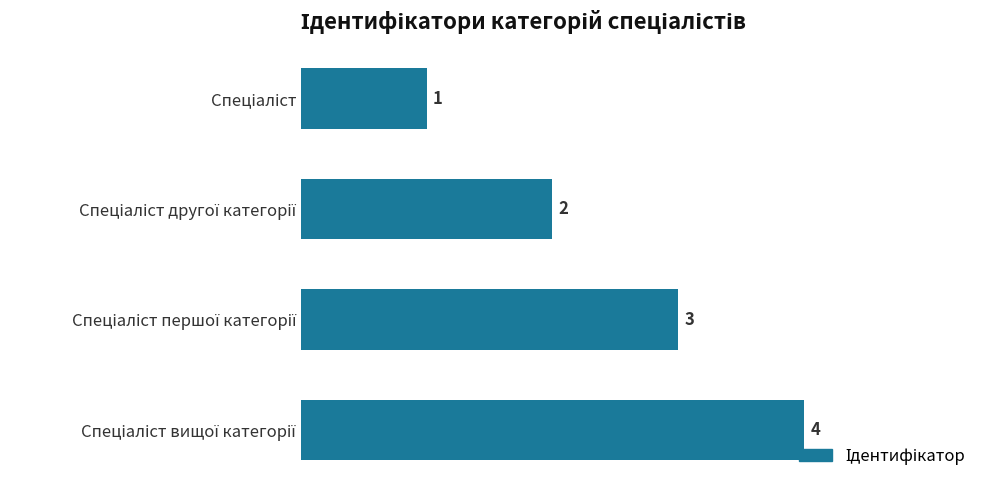

What is the greatest value displayed?

4